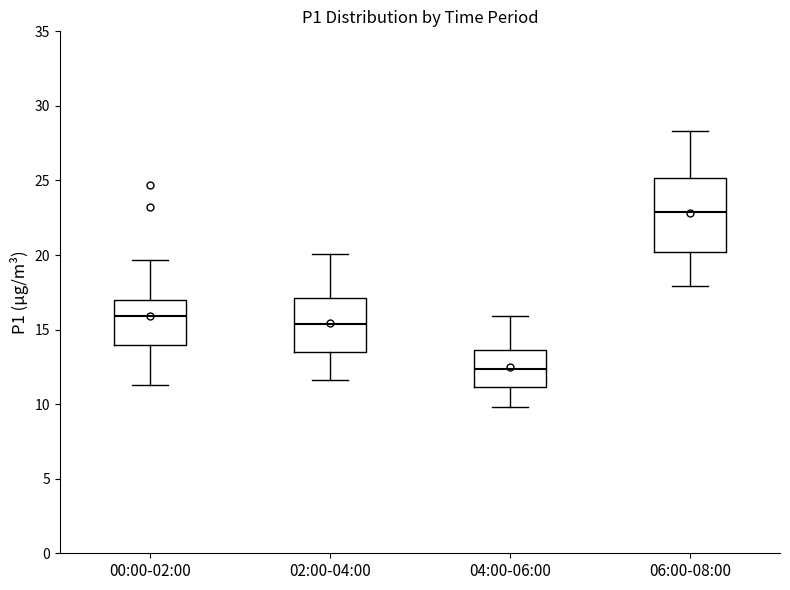

Where does the lower whisker of the box for 04:00-06:00 end on the y-axis? The values are not printed on the chart, so give them approximately, as read against the axis.

10.0